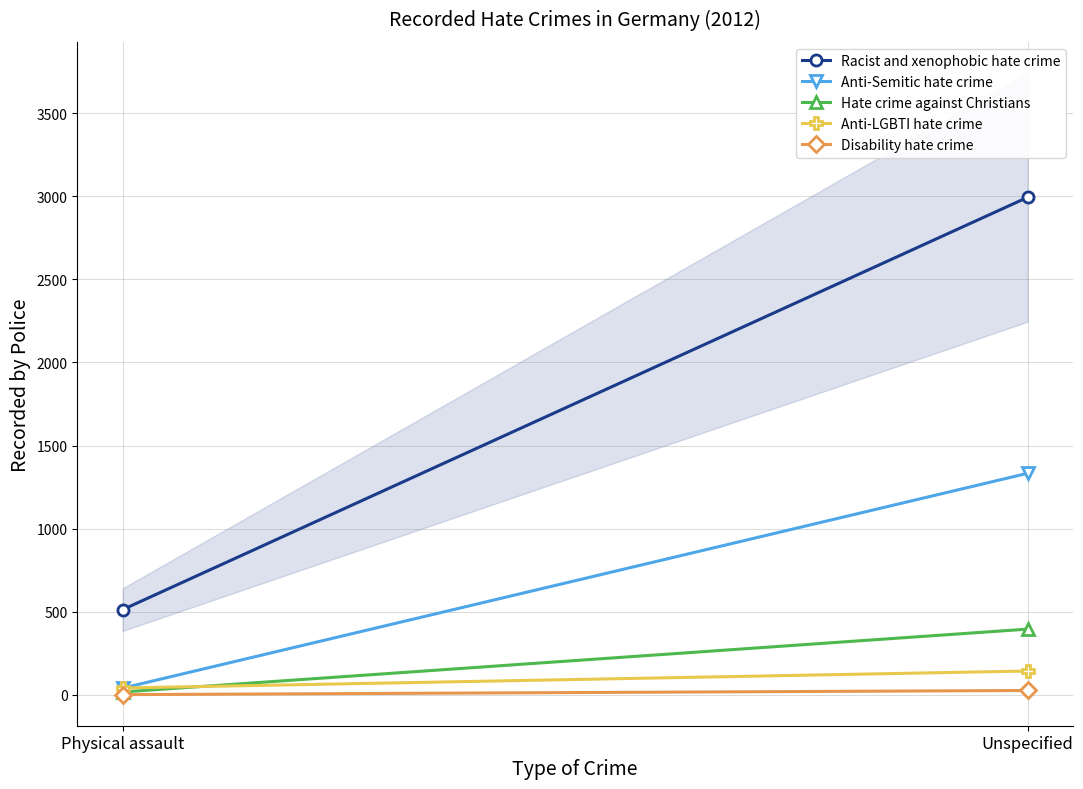

Reading left to right, list all the values displayed in this chart.

Racist and xenophobic hate crime: Physical assault=513	Unspecified=2993
Anti-Semitic hate crime: Physical assault=41	Unspecified=1333
Hate crime against Christians: Physical assault=18	Unspecified=396
Anti-LGBTI hate crime: Physical assault=42	Unspecified=144
Disability hate crime: Physical assault=2	Unspecified=27